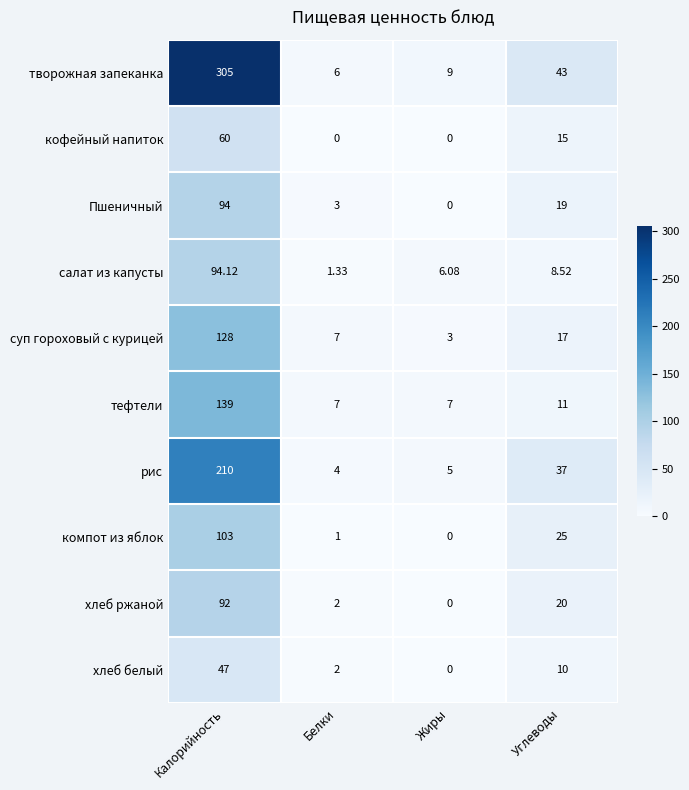

Rank the series by their maximum value, from highest to lowest.

творожная запеканка, рис, тефтели, суп гороховый с курицей, компот из яблок, салат из капусты, Пшеничный, хлеб ржаной, кофейный напиток, хлеб белый